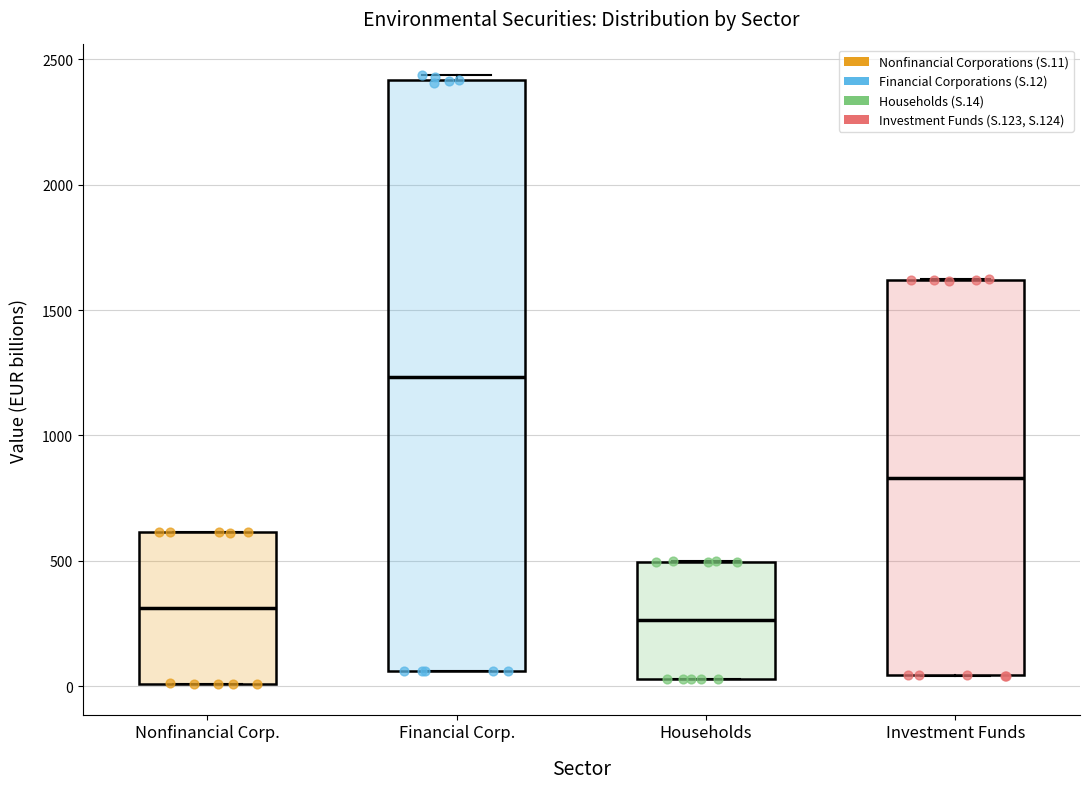

Reading left to right, read every box against the y-axis: the position of its median line, the range the box covers, and the ends of its whiskers. The values are not printed on the chart, so give them approximately, as read against the axis.

Nonfinancial Corp.: median 300, box 0 to 600, whiskers 0 to 600
Financial Corp.: median 1250, box 50 to 2400, whiskers 50 to 2450
Households: median 250, box 50 to 500, whiskers 50 to 500
Investment Funds: median 850, box 50 to 1600, whiskers 50 to 1600